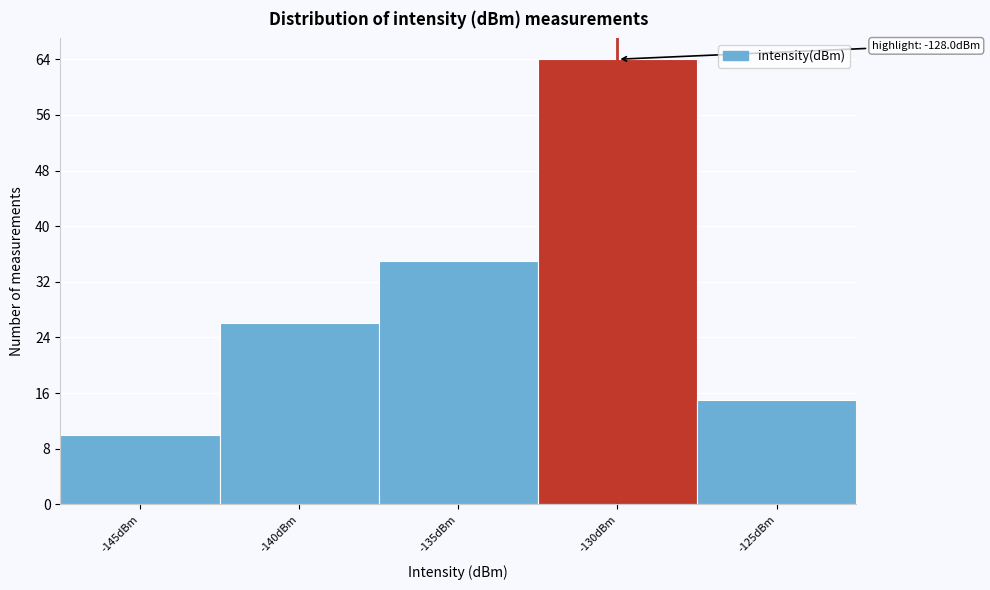

Reading left to right, transcribe all the data shown in this chart.

-145dBm=10	-140dBm=26	-135dBm=35	-130dBm=64	-125dBm=15